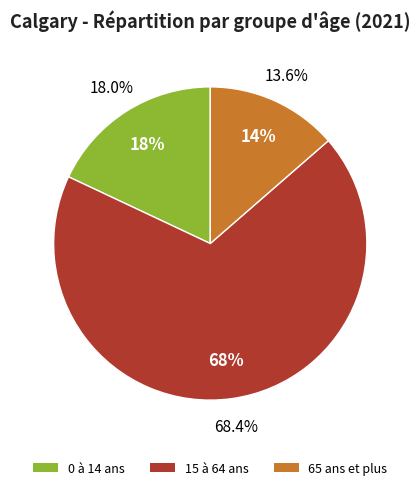

To the nearest percent, what is the difference between the 65 ans et plus and 0 à 14 ans slice percentages?

4%